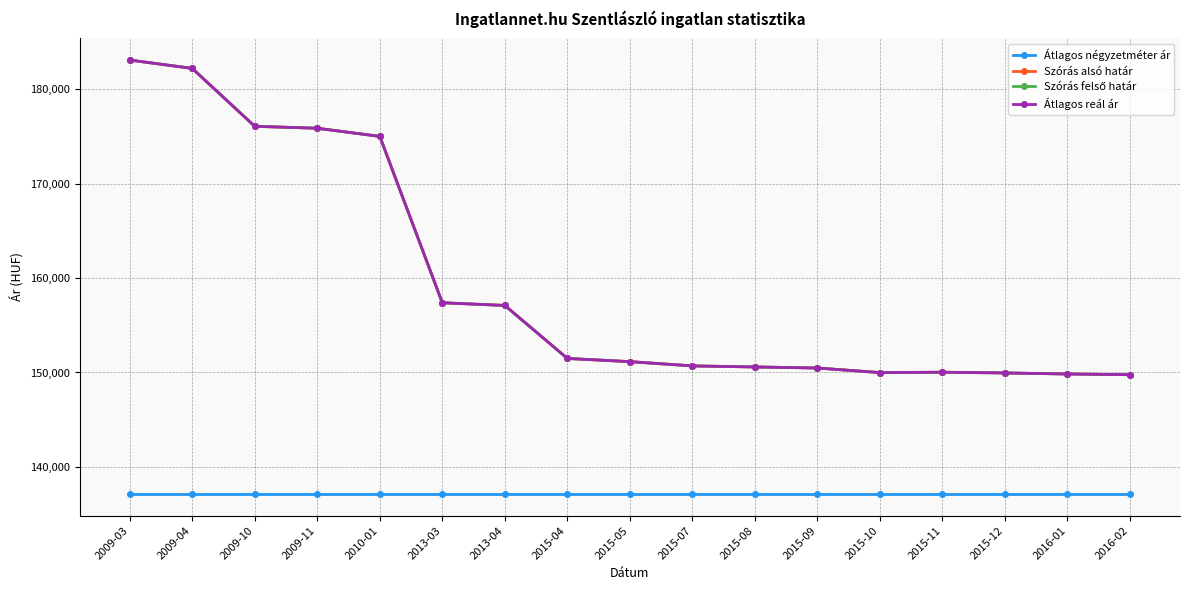

Reading left to right, list all the values displayed in this chart.

Átlagos négyzetméter ár: 137142	137142	137142	137142	137142	137142	137142	137142	137142	137142	137142	137142	137142	137142	137142	137142	137142
Szórás alsó határ: 183063	182184	176053	175849	174987	157379	157094	151486	151147	150696	150584	150472	149988	150026	149951	149840	149766
Szórás felső határ: 183063	182184	176053	175849	174987	157379	157094	151486	151147	150696	150584	150472	149988	150026	149951	149840	149766
Átlagos reál ár: 183063	182184	176053	175849	174987	157379	157094	151486	151147	150696	150584	150472	149988	150026	149951	149840	149766